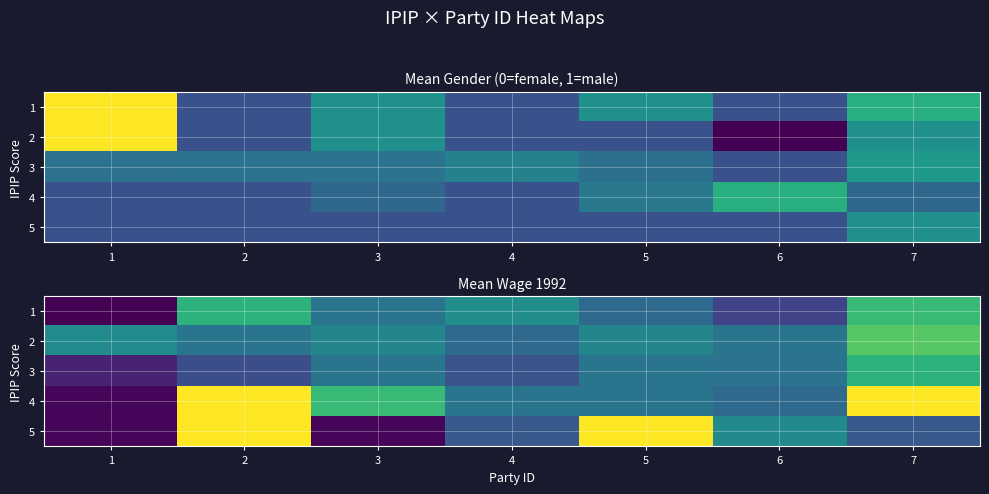

True or false: 4 has a value of 0.4 at 6.

True